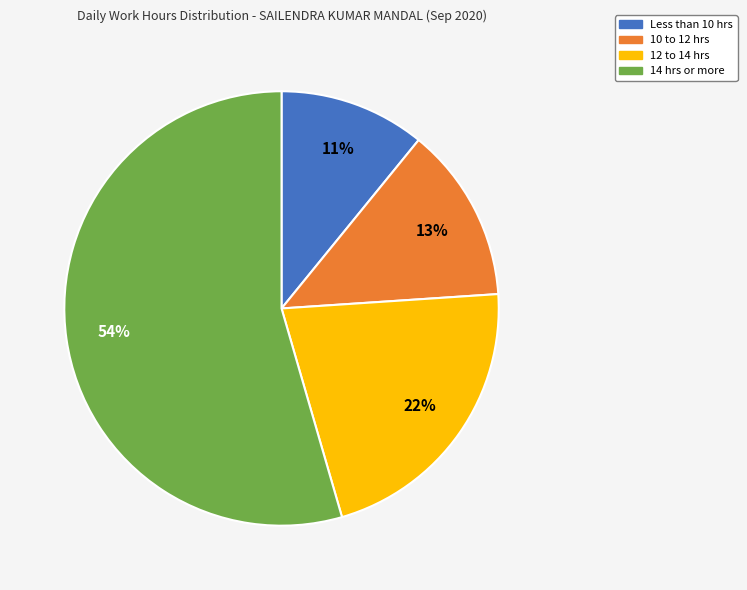

To the nearest percent, what is the average slice percentage?

25%